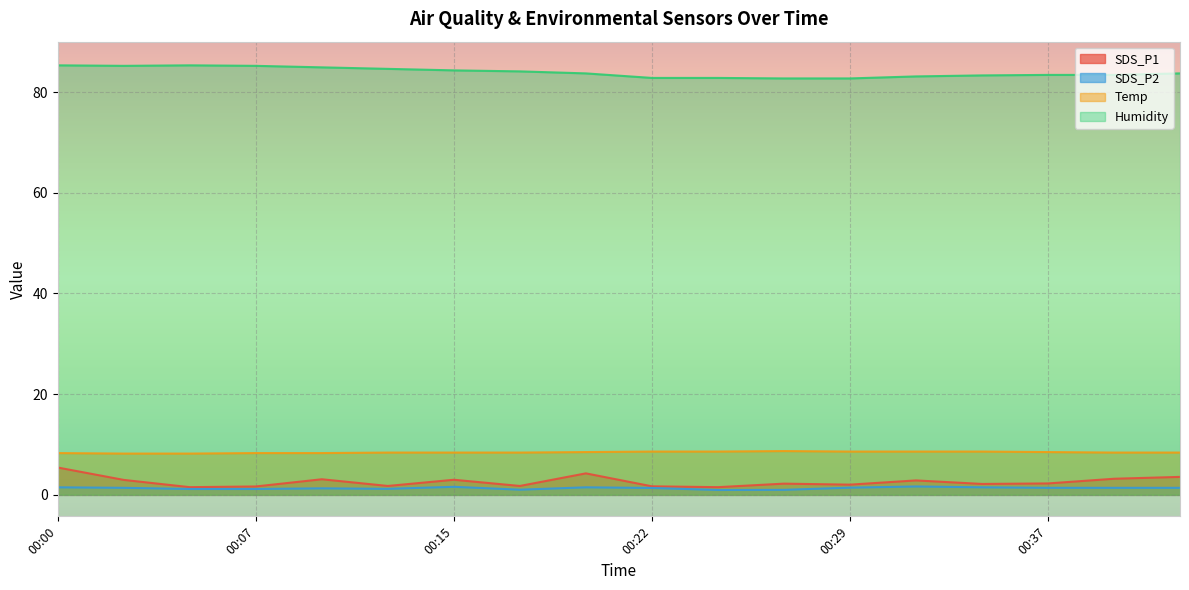

At how many categories does at least one series exceed 8?

18